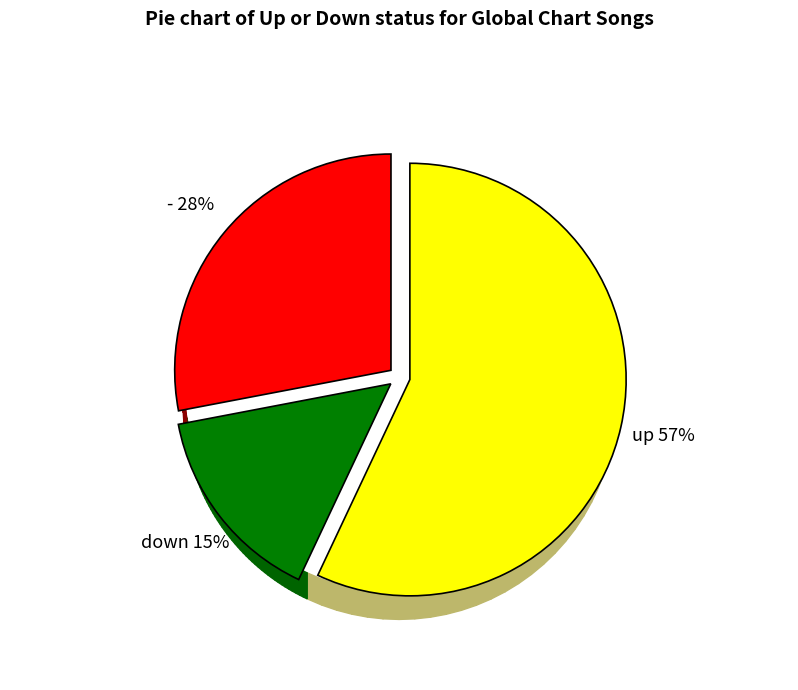

How much of the chart is everything except -?

72.0%